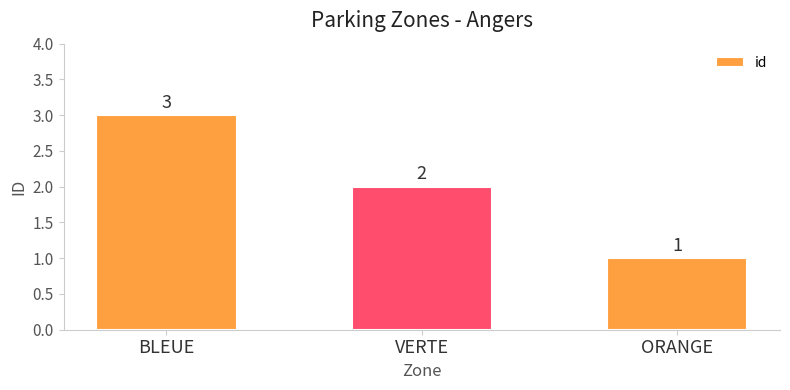

Between VERTE and BLEUE, which is larger?

BLEUE